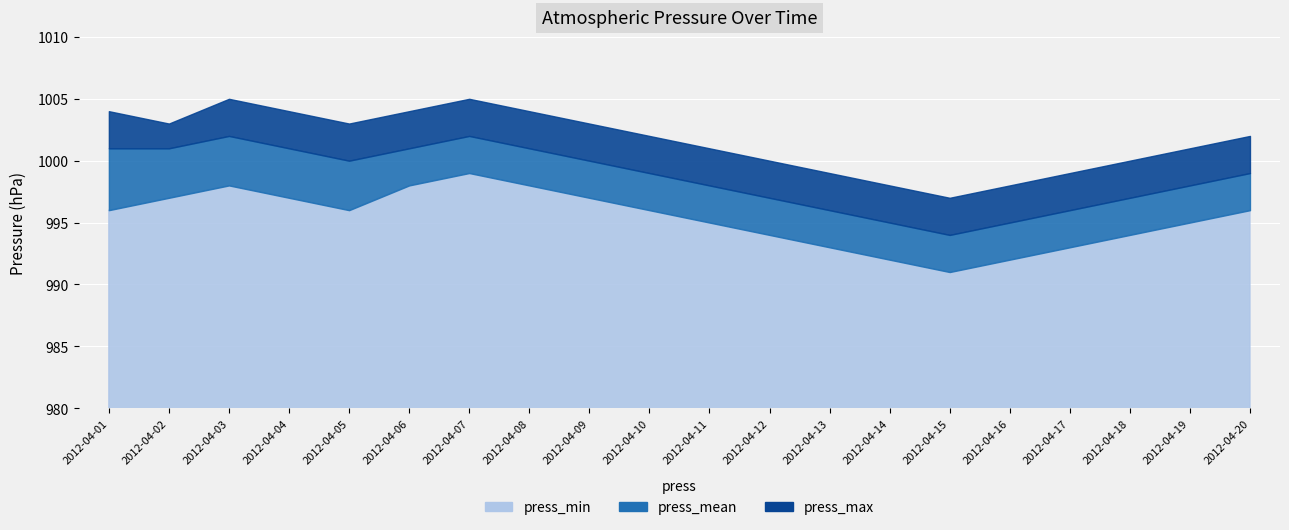

List the labels in order of press_max value, smallest first.

2012-04-15, 2012-04-14, 2012-04-16, 2012-04-13, 2012-04-17, 2012-04-12, 2012-04-18, 2012-04-11, 2012-04-19, 2012-04-10, 2012-04-20, 2012-04-02, 2012-04-05, 2012-04-09, 2012-04-01, 2012-04-04, 2012-04-06, 2012-04-08, 2012-04-03, 2012-04-07